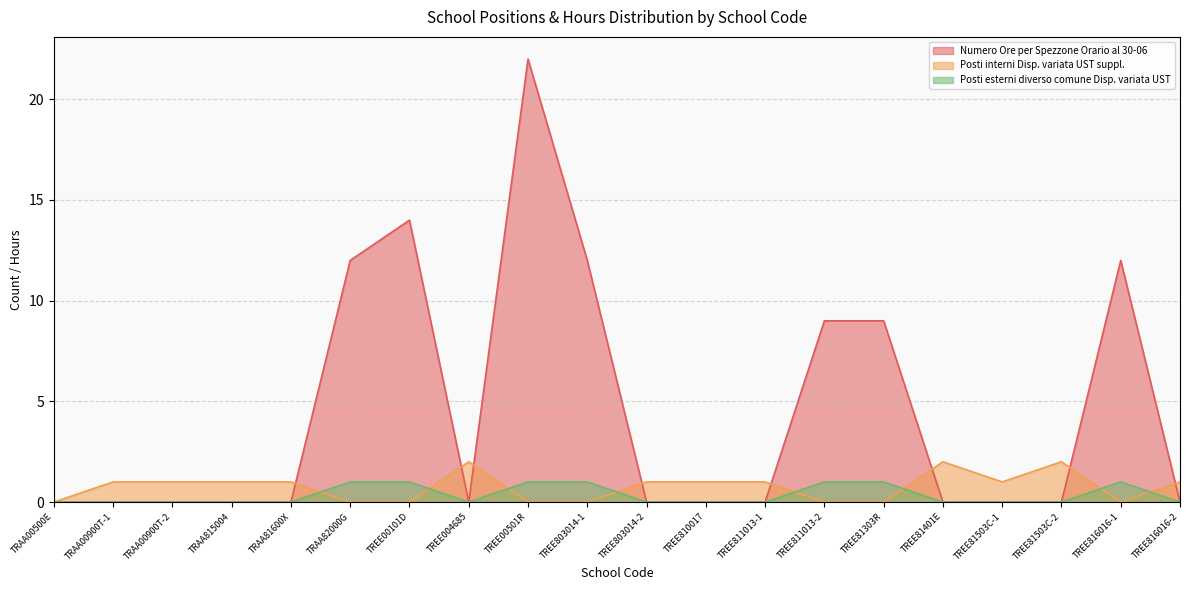

How many intersections are there between Numero Ore per Spezzone Orario al 30-06 and Posti interni Disp. variata UST suppl.?

8